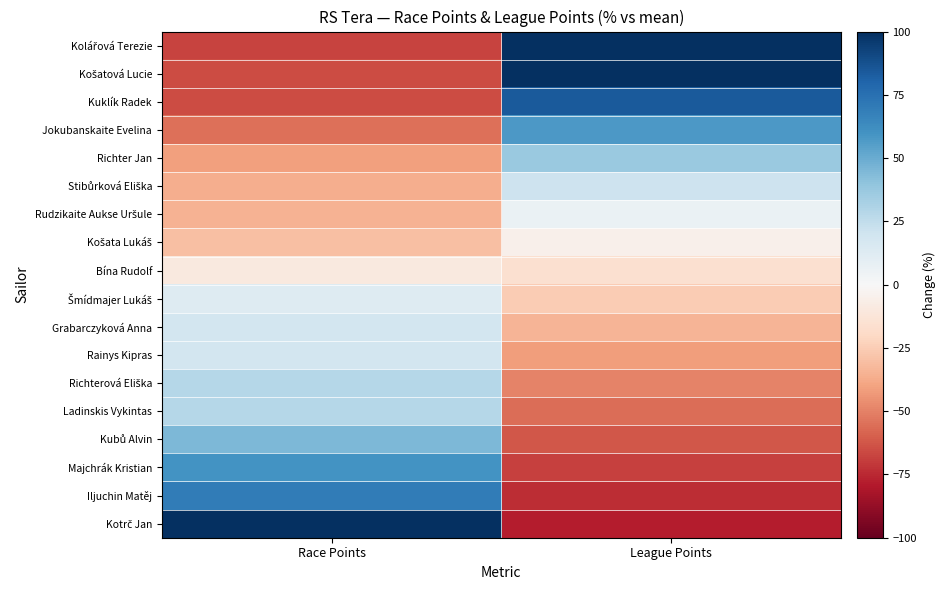

Between Race Points and League Points, which is larger?

League Points